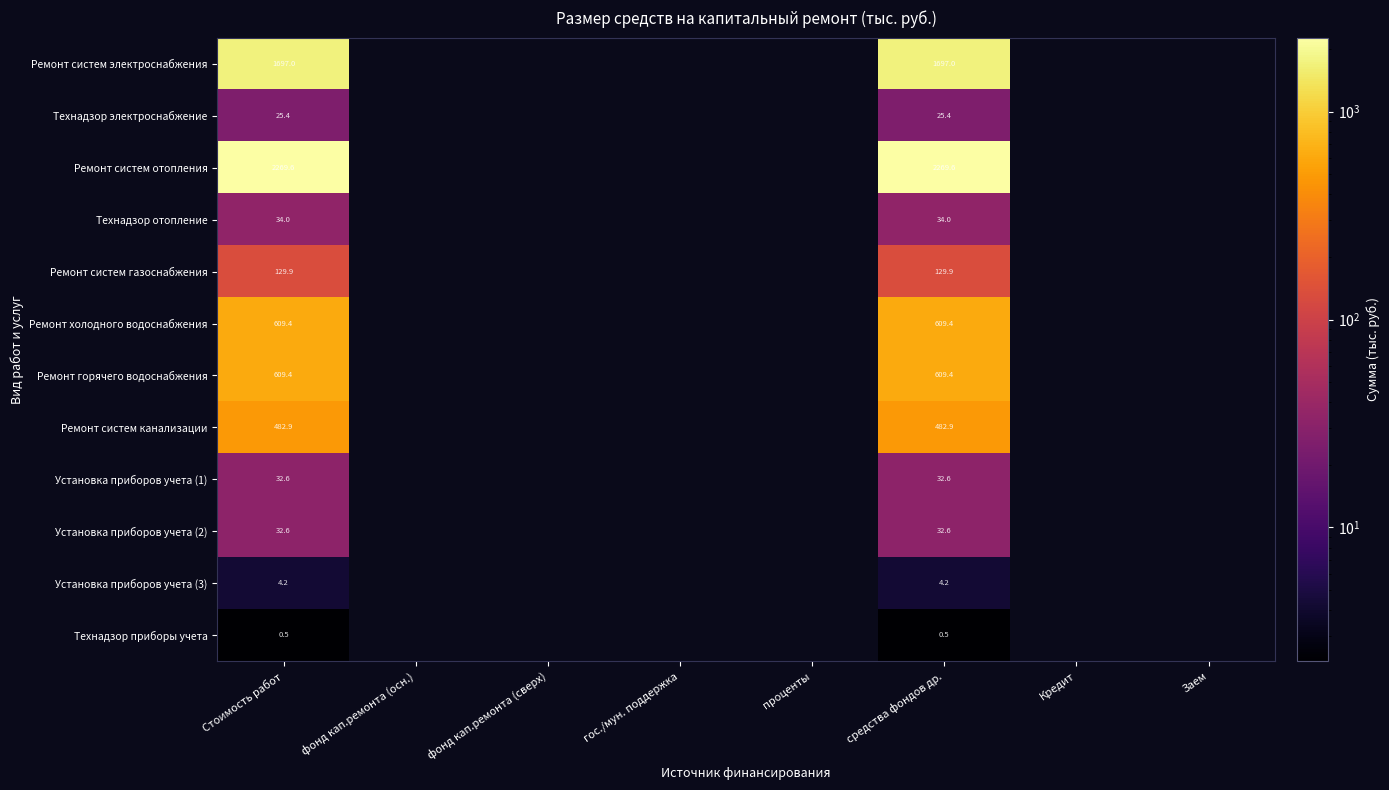

The Ремонт холодного водоснабжения series shows 609.4 at средства фондов др.. True or false?

True